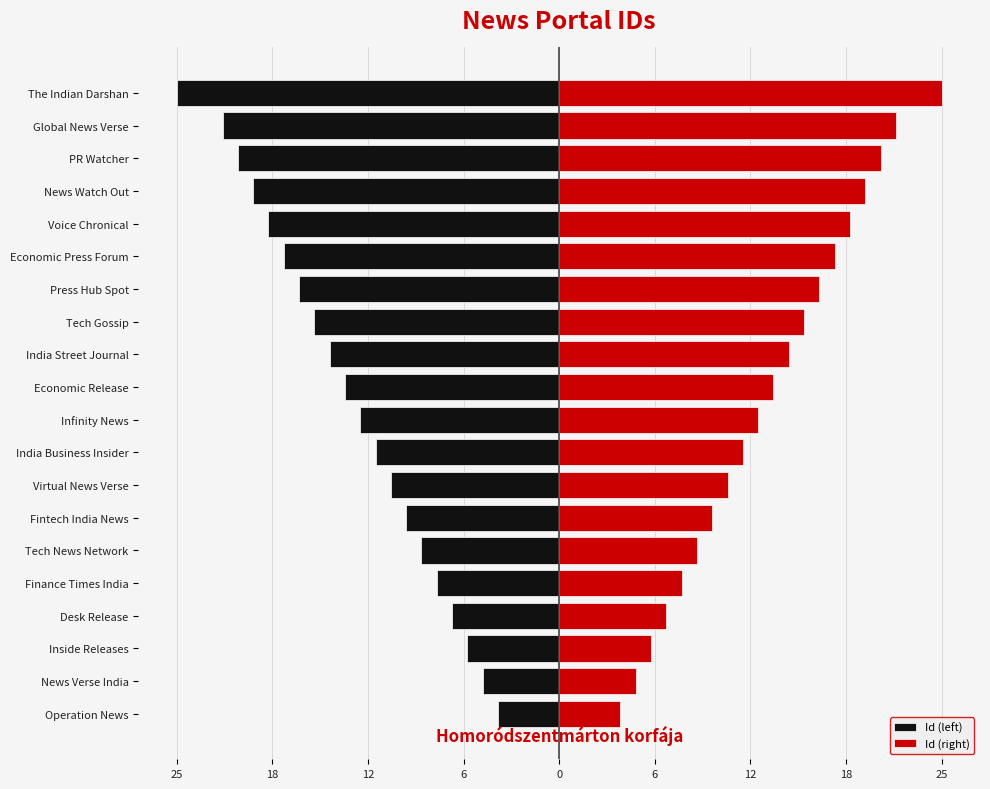

Which series has the widest spread of values?

Id (left)